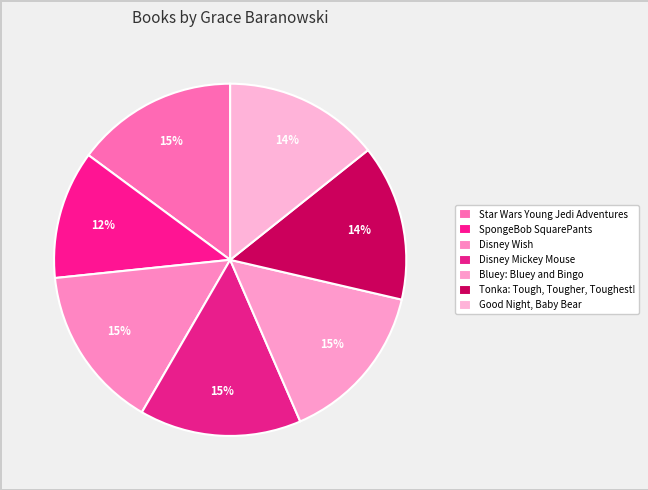

Count the number of slices in the pie.

7